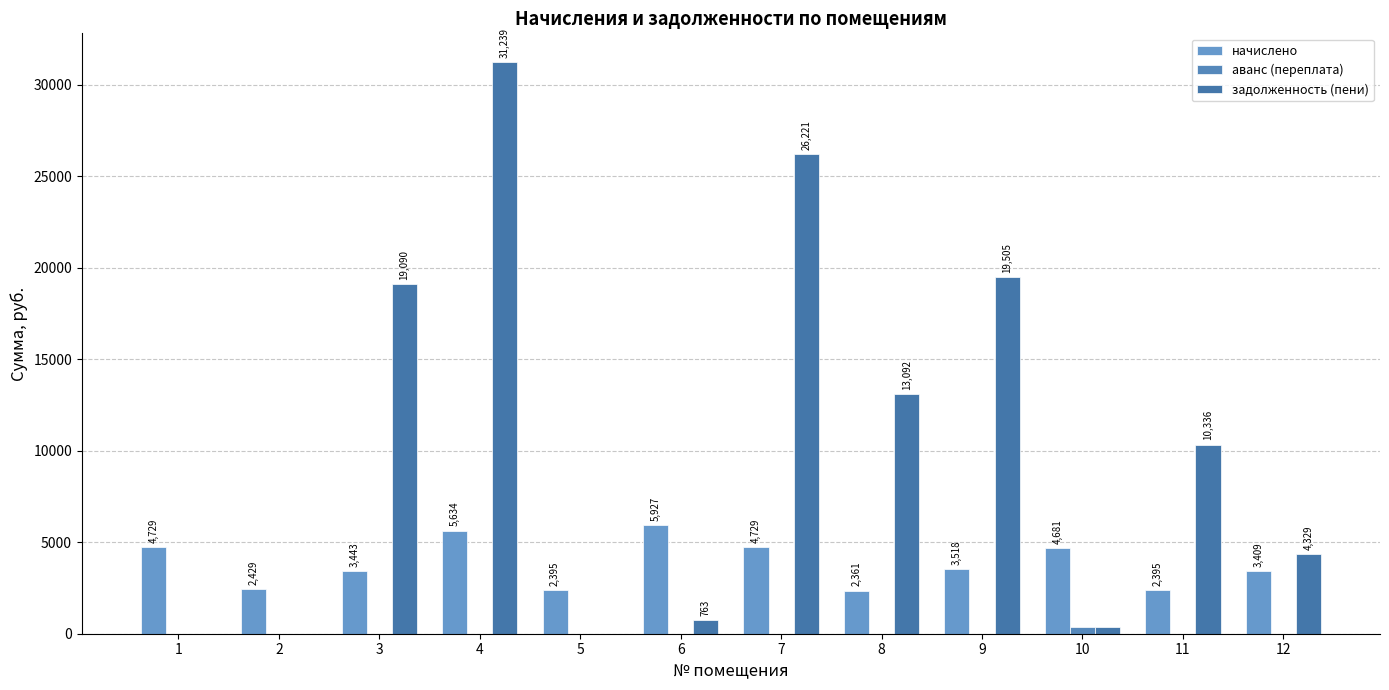

Between 4 and 10, which series saw the biggest shift?

задолженность (пени)